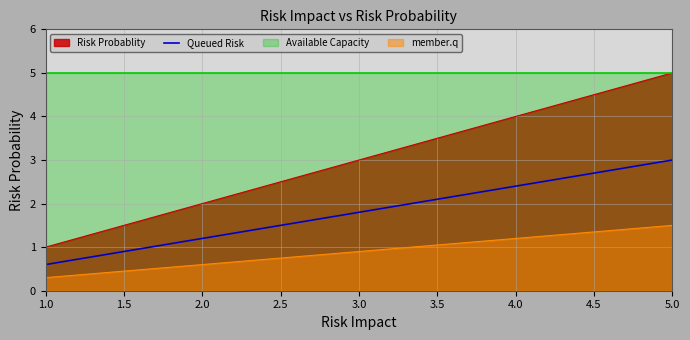

Rank the categories by Risk Probablity value from highest to lowest.

5.0, 4.0, 3.0, 2.0, 1.0